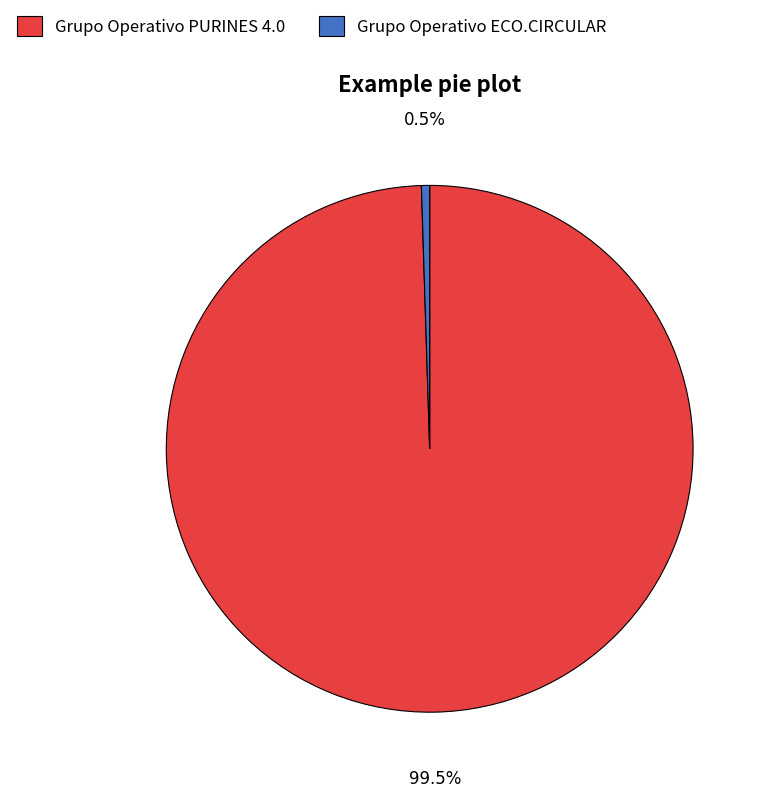

Combined, what portion of the pie is Grupo Operativo ECO.CIRCULAR and Grupo Operativo PURINES 4.0?

100.0%